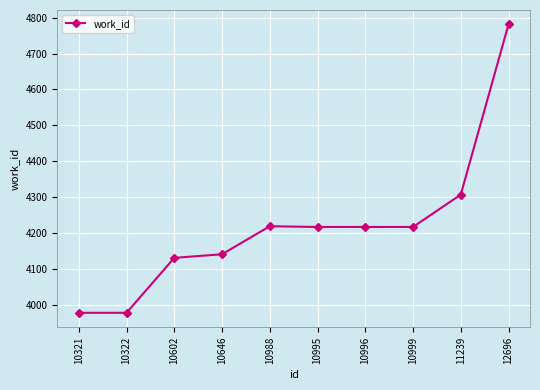

How many lines are shown in the chart?

1